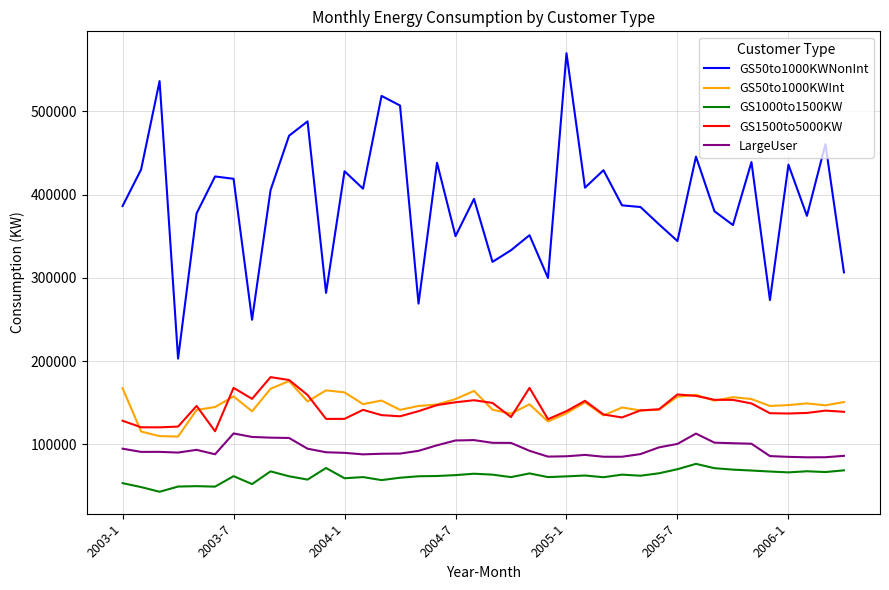

True or false: GS1000to1500KW and GS50to1000KWNonInt cross at least once.

False